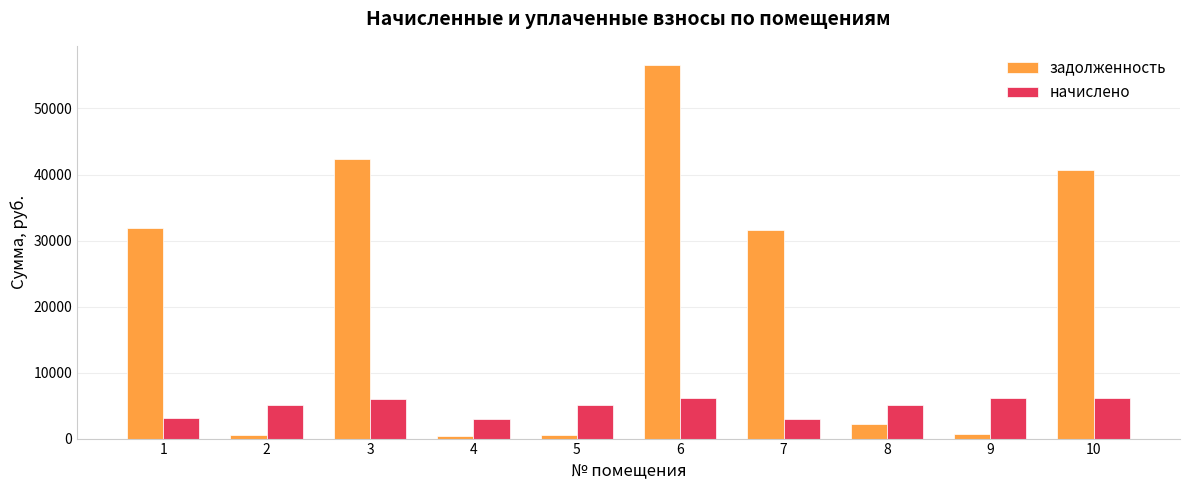

Which series has the largest range (max minus min)?

задолженность